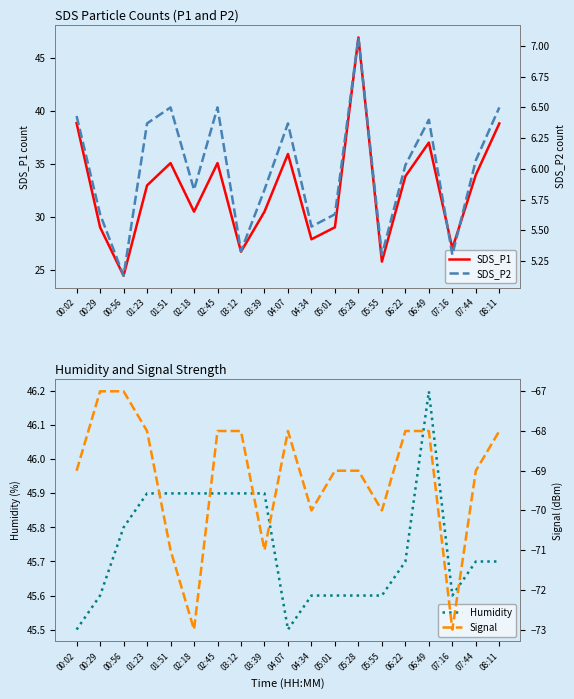

What is the label of the 7th point from the left?

02:45